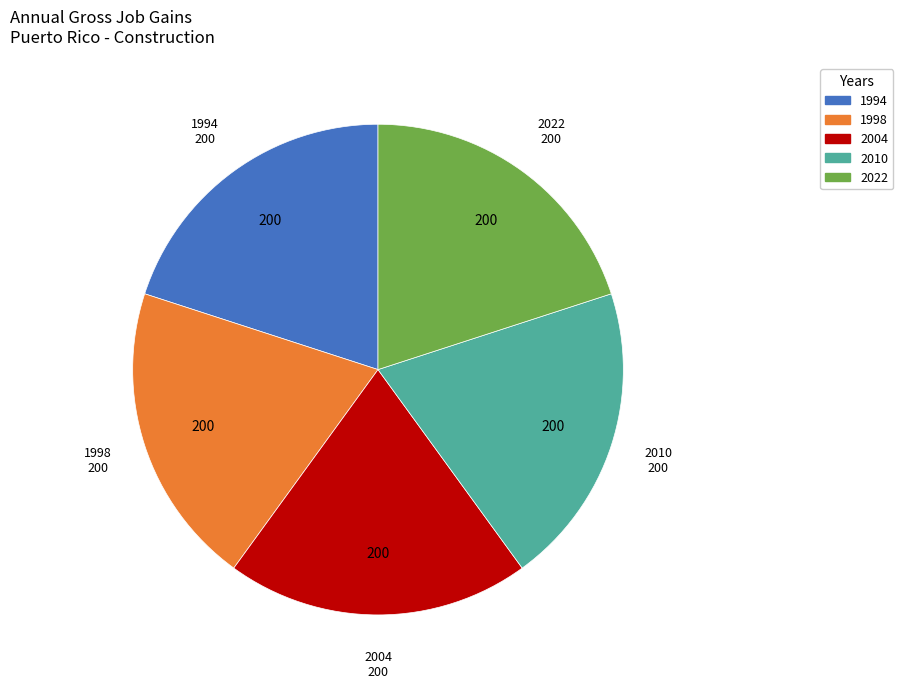

Does any single category account for the majority?

No